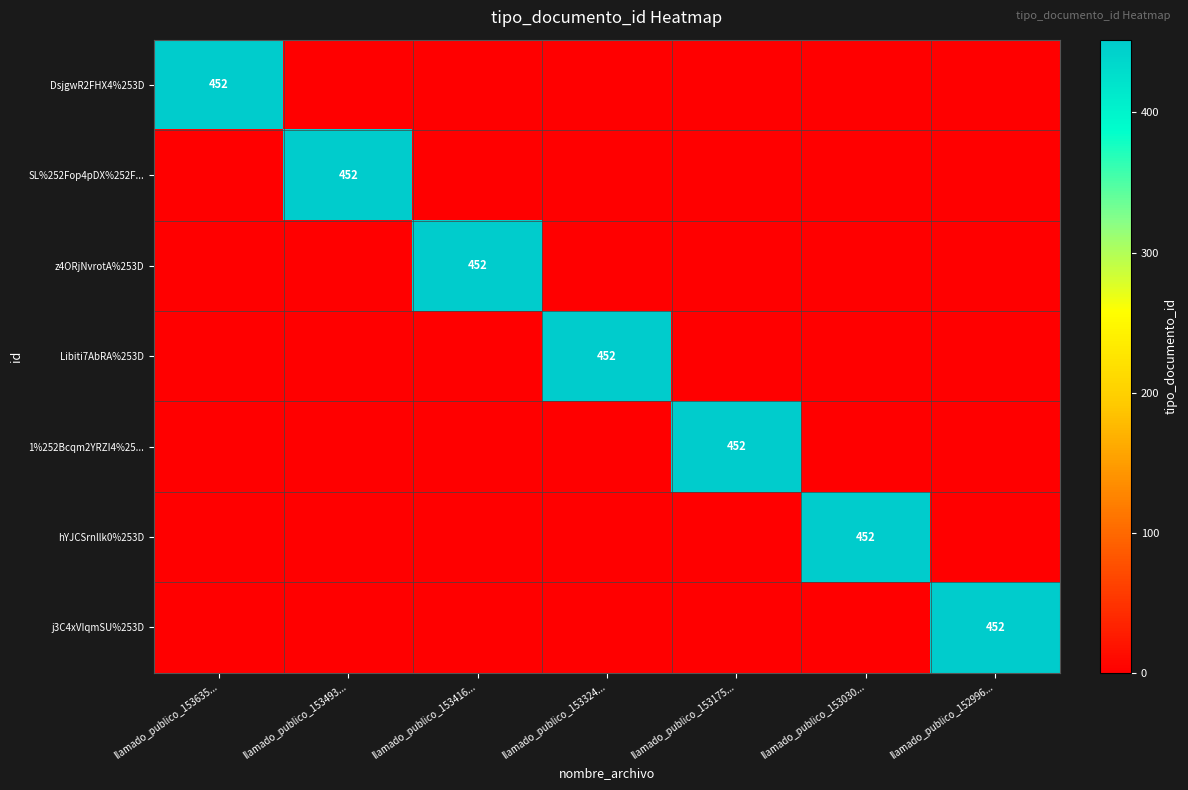

Between llamado_publico_153175... and llamado_publico_153635..., which is larger?

llamado_publico_153635...